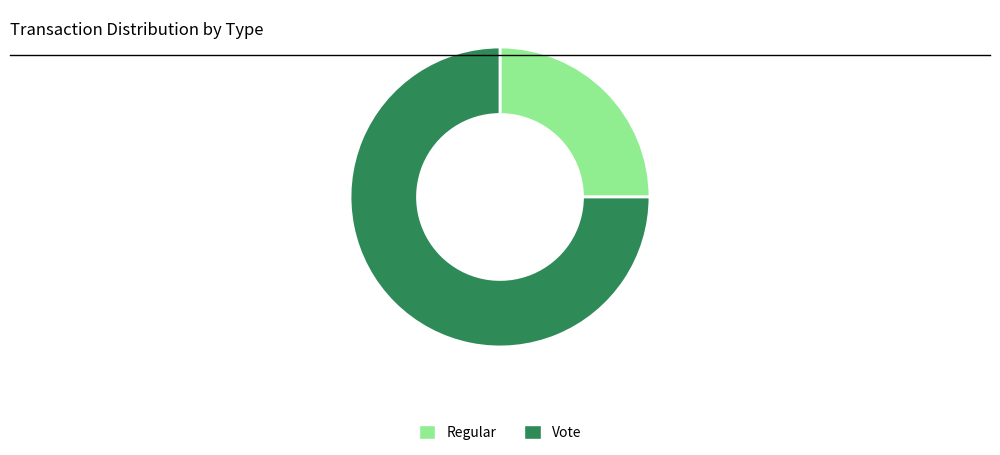

What is the largest slice in the pie chart?

Vote